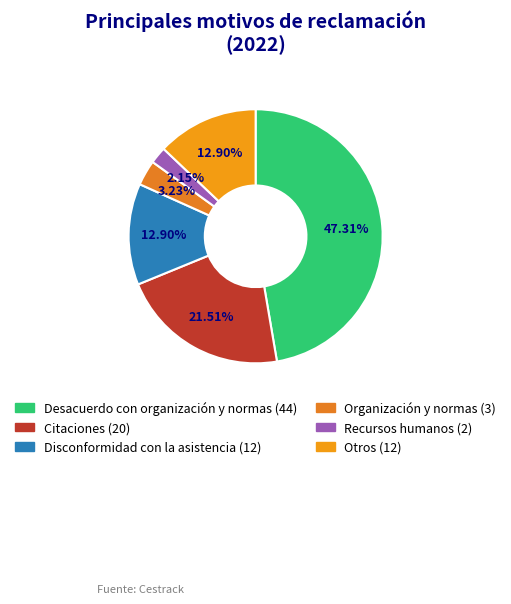

Is it true that Citaciones is 22% of the pie?

True